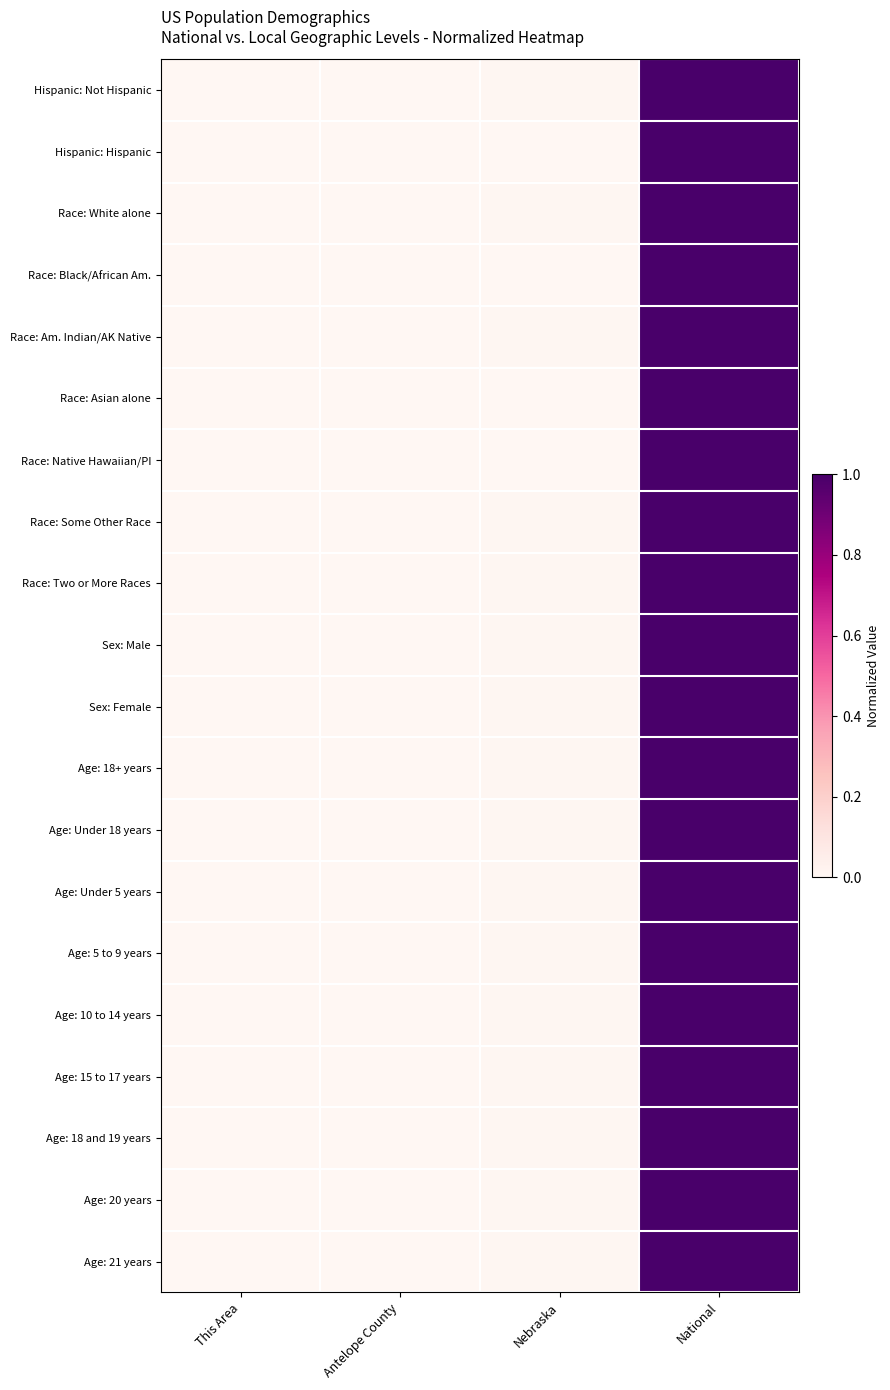

Between Antelope County and National, which is larger?

National